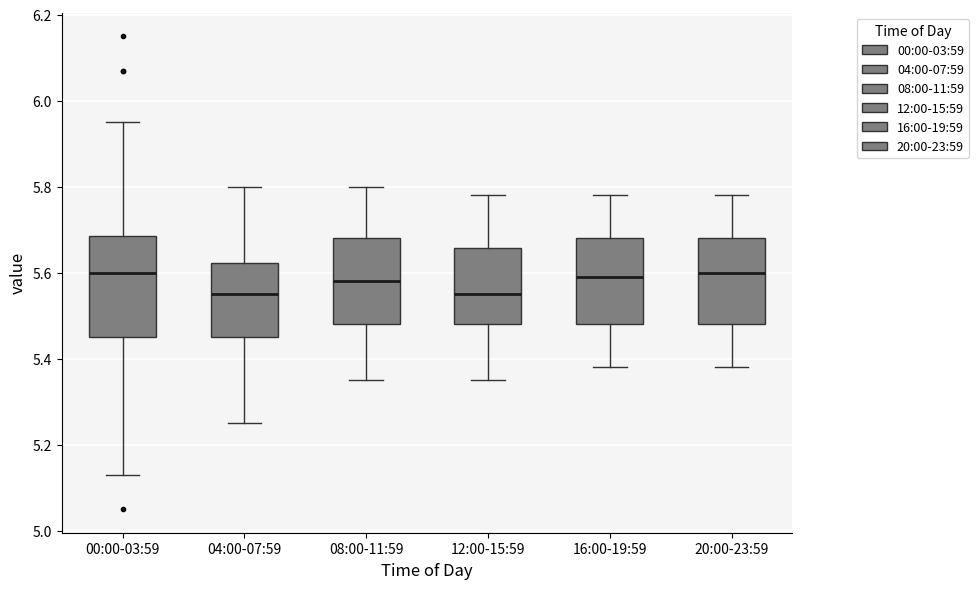

Comparing the boxes themselves (not the whiskers), which one is the tallest?

00:00-03:59